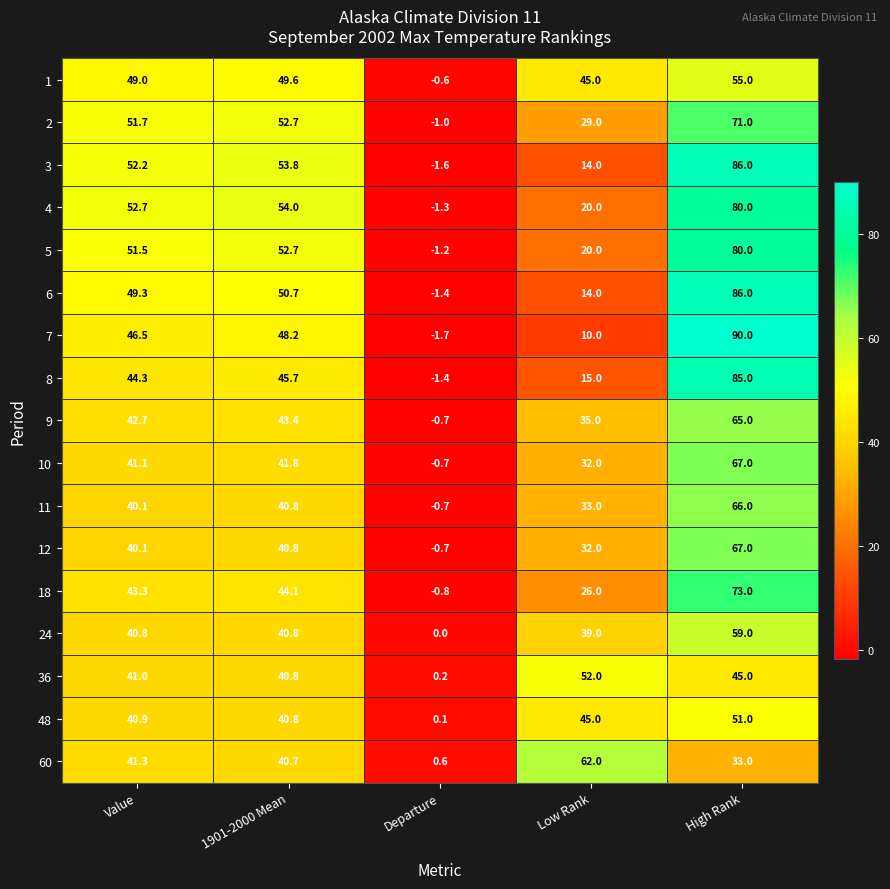

What is the sum of the 1 values at High Rank and 1901-2000 Mean?

104.6